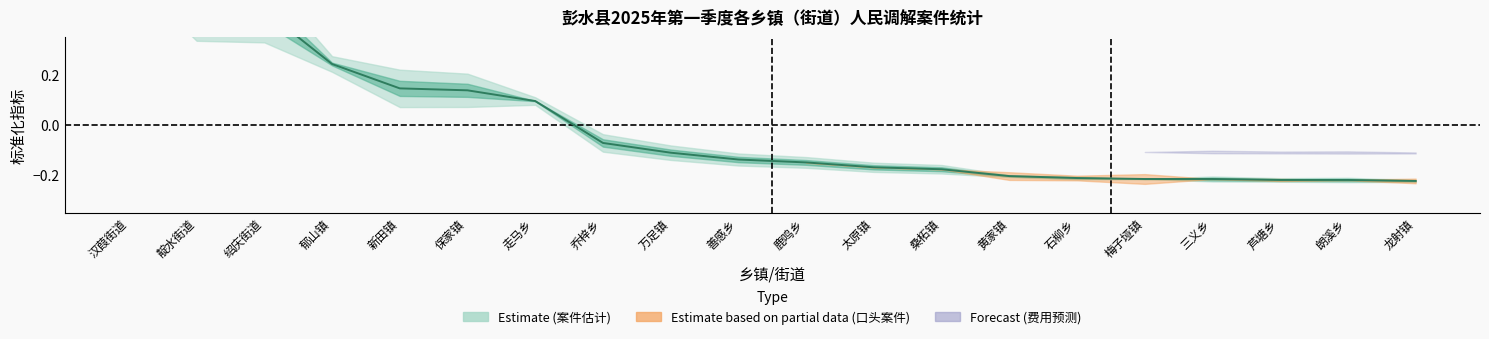

What is the maximum value shown in the chart?

0.8